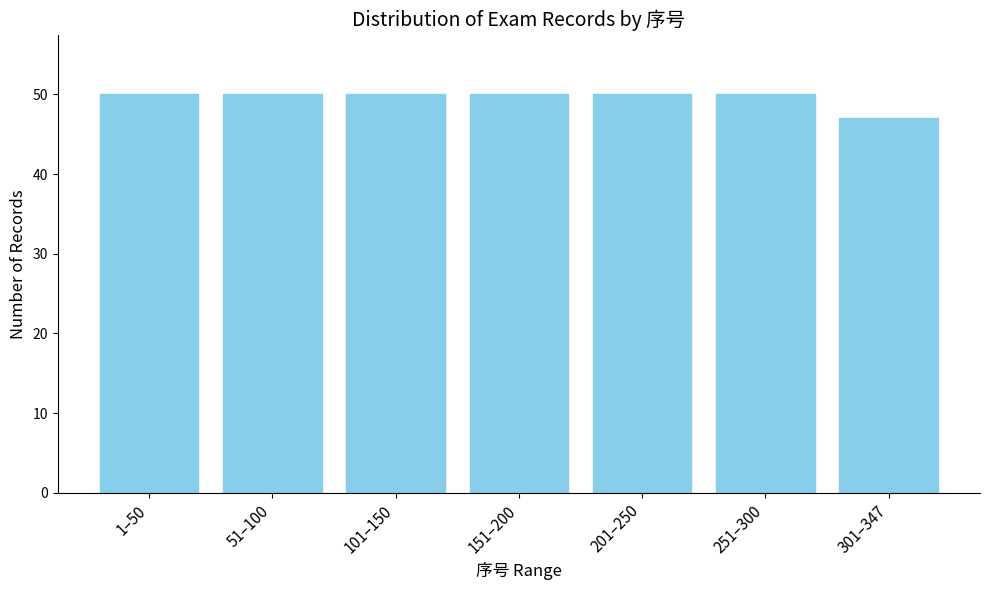

Reading right to left, what are all the values shown in this chart?

47	50	50	50	50	50	50